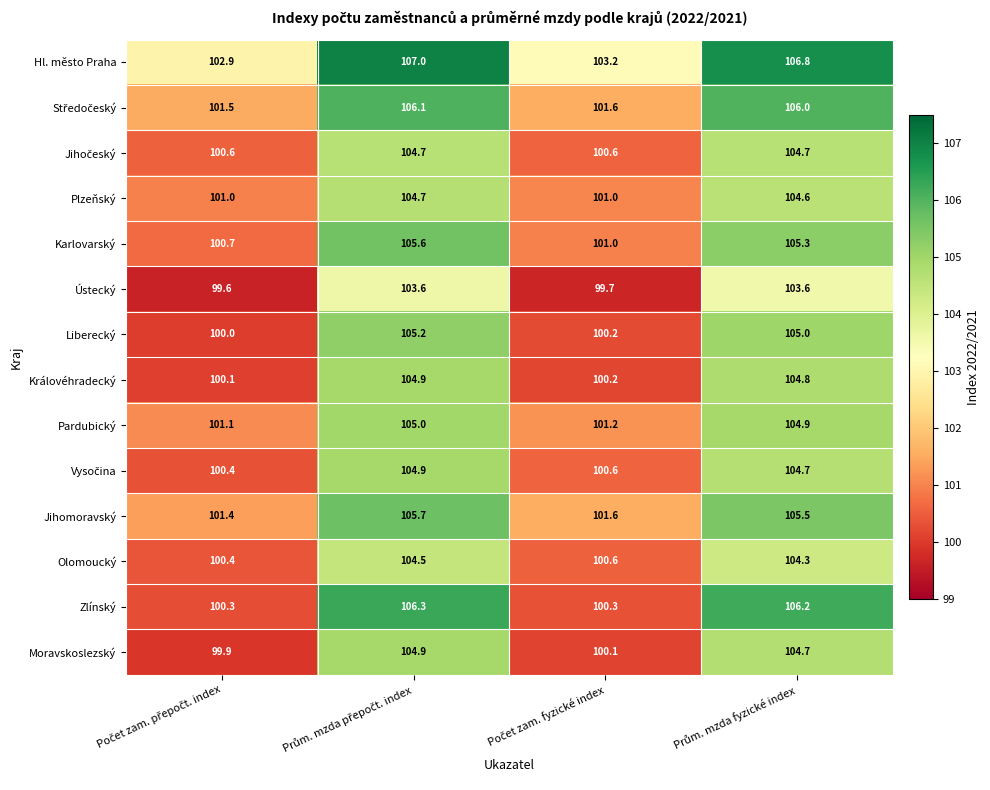

What is the difference between the maximum and minimum values in the Moravskoslezský series?

5.0